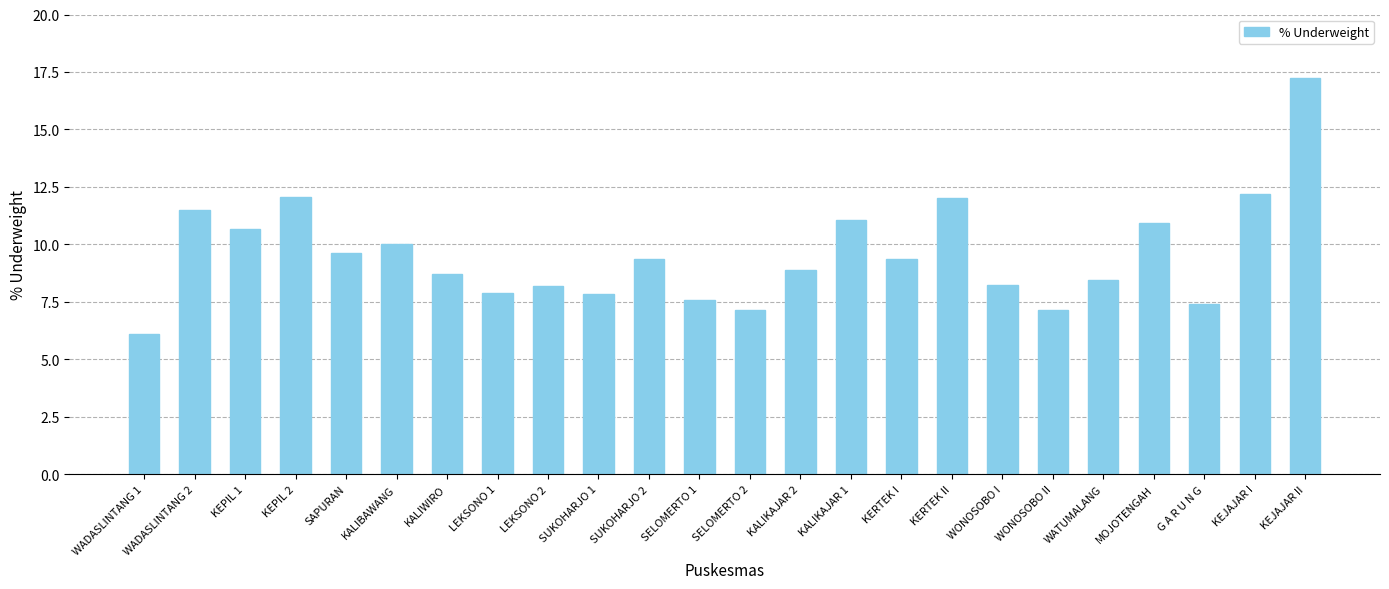

What is the value of the 19th bar from the left?

7.1